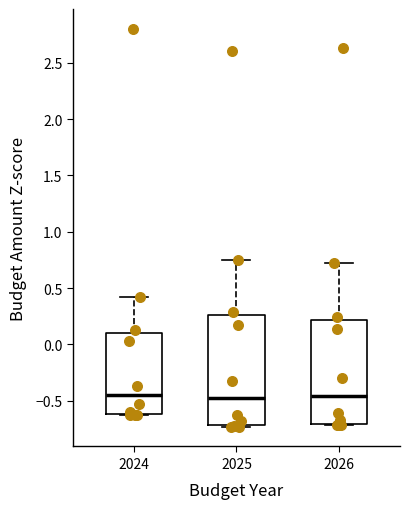

Where is the lower edge of the box at x = 2025 on the y-axis? The values are not printed on the chart, so give them approximately, as read against the axis.

-0.70